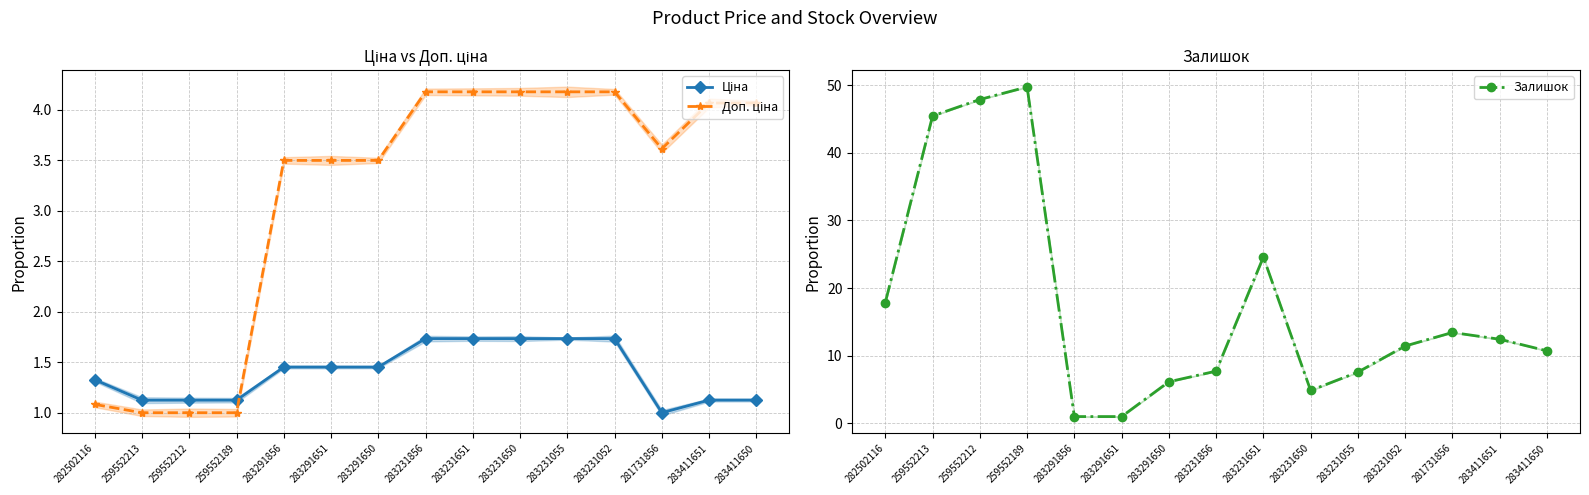

True or false: Залишок has a value of 1.7 at 283291856.

False